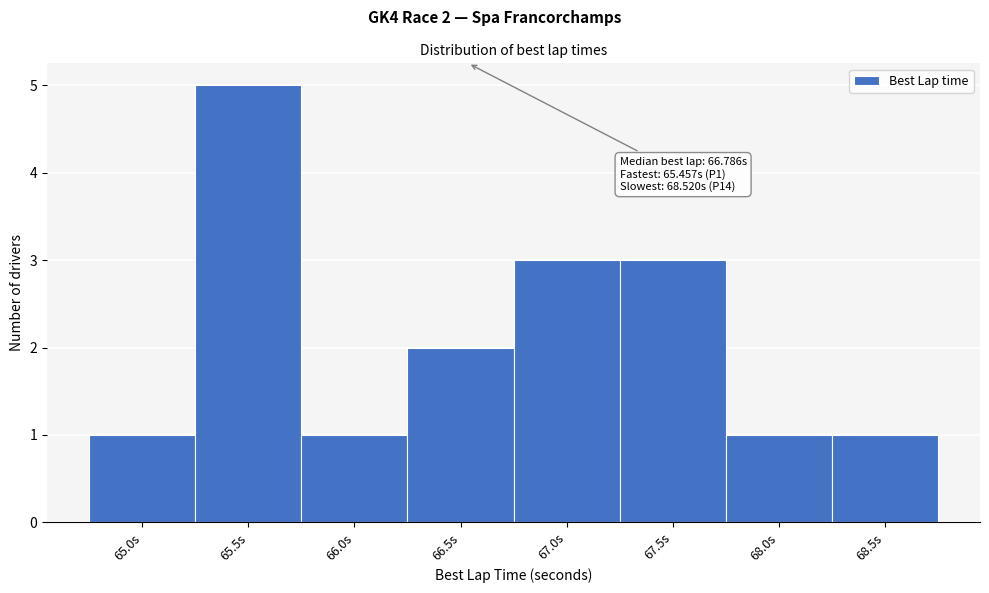

Reading left to right, what are all the values shown in this chart?

1	5	1	2	3	3	1	1